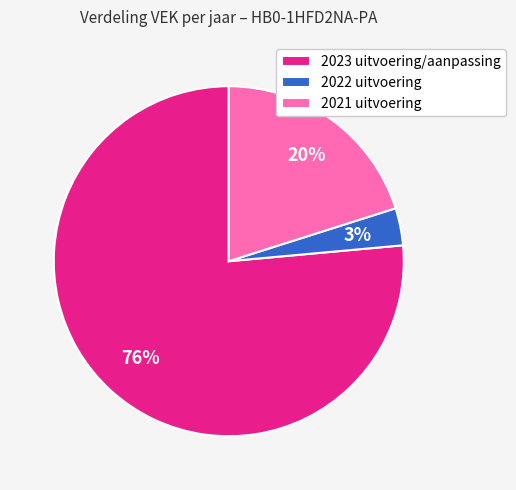

Between 2023 uitvoering/aanpassing and 2022 uitvoering, which is larger?

2023 uitvoering/aanpassing